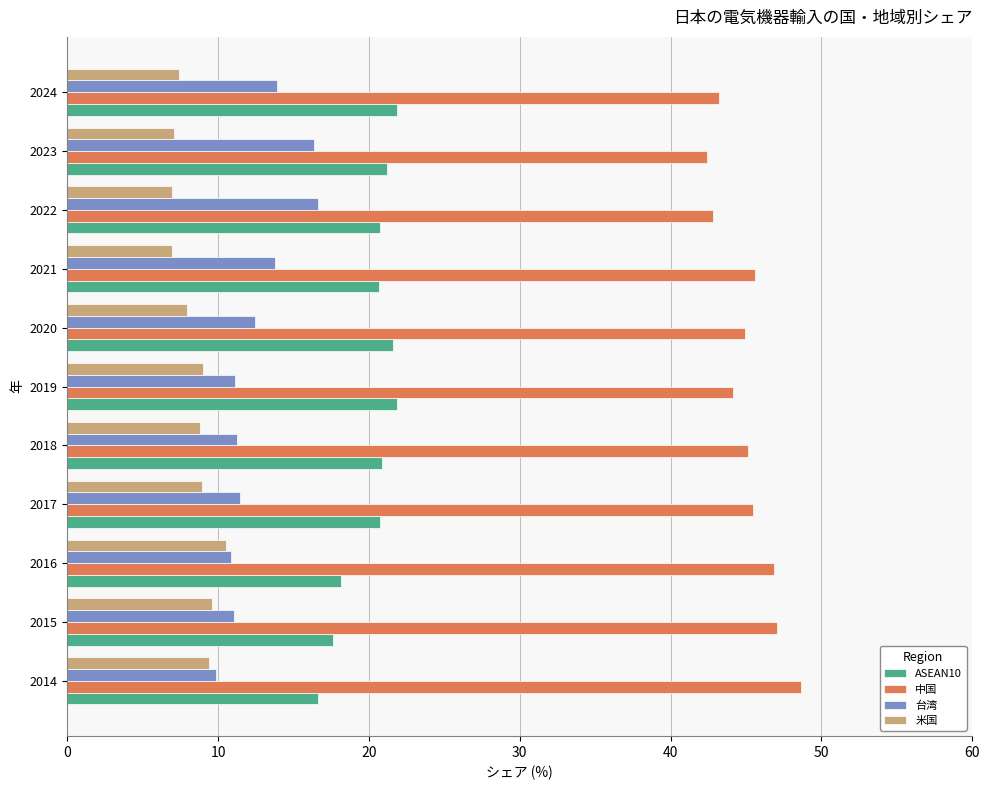

What is the difference between the second highest and second lowest values in the ASEAN10 series?

4.2